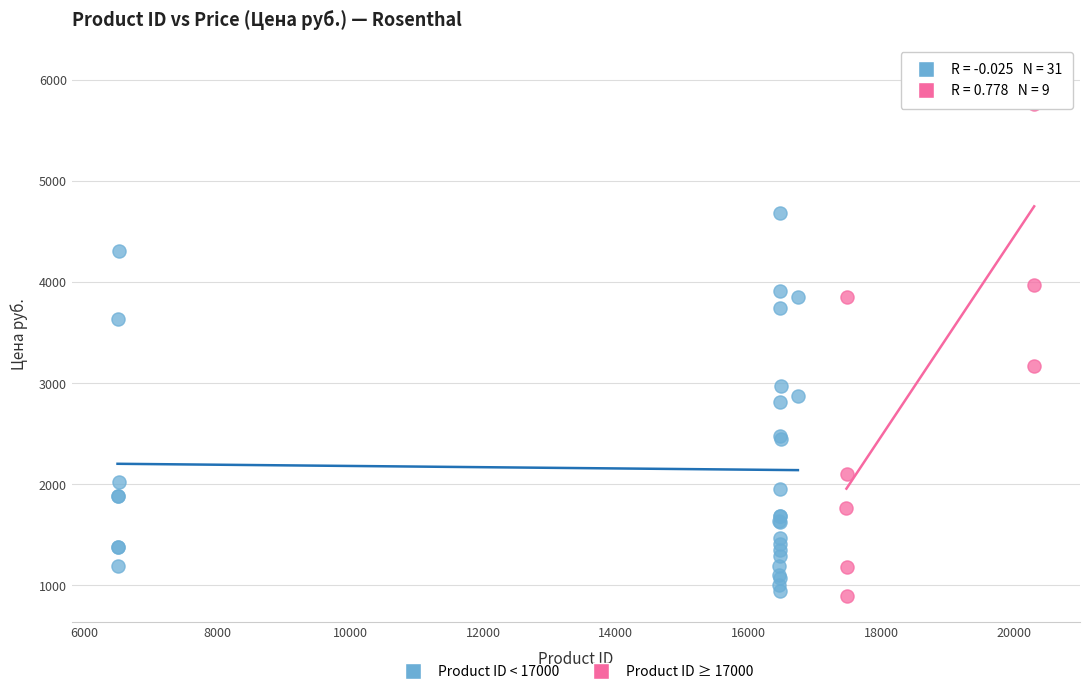

Which series contains the highest Y value?

Product ID ≥ 17000